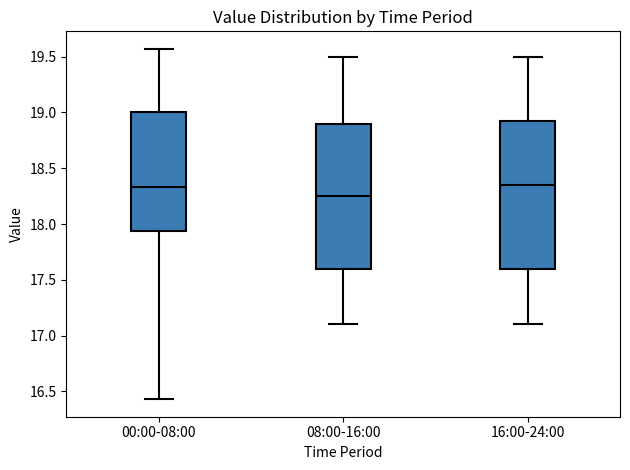

Which box has the lowest median line?

08:00-16:00